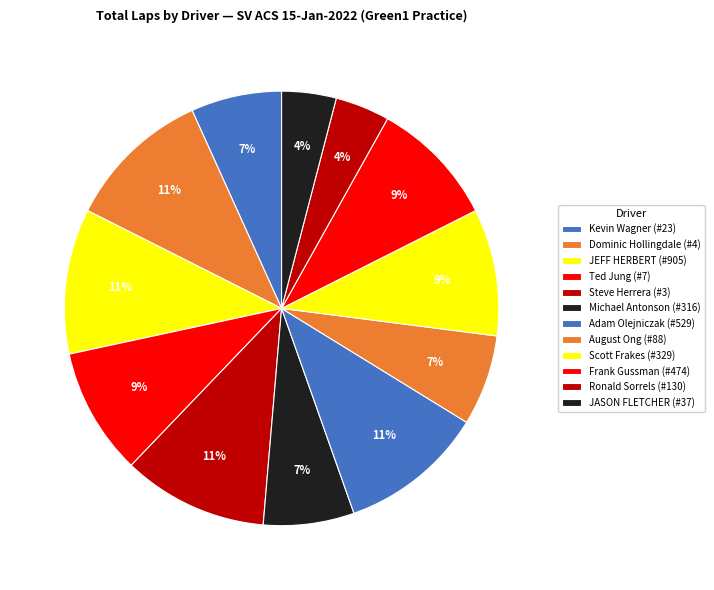

Does Frank Gussman (#474) represent more than half of the total?

No